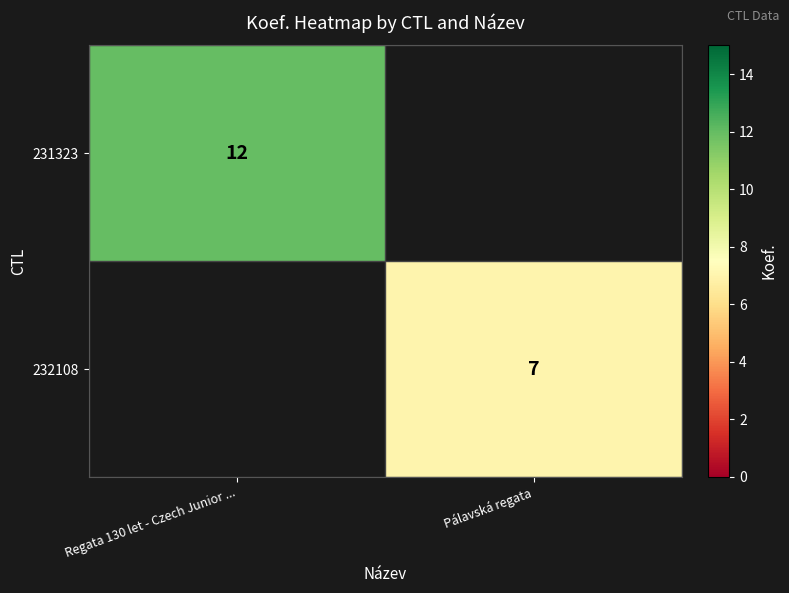

True or false: 232108 has a value of 7 at Pálavská regata.

True